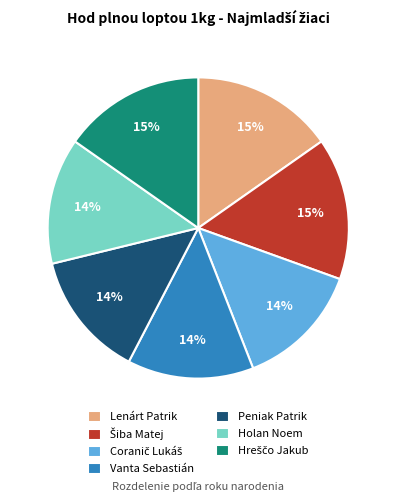

What percentage is the Lenárt Patrik slice, to the nearest percent?

15%